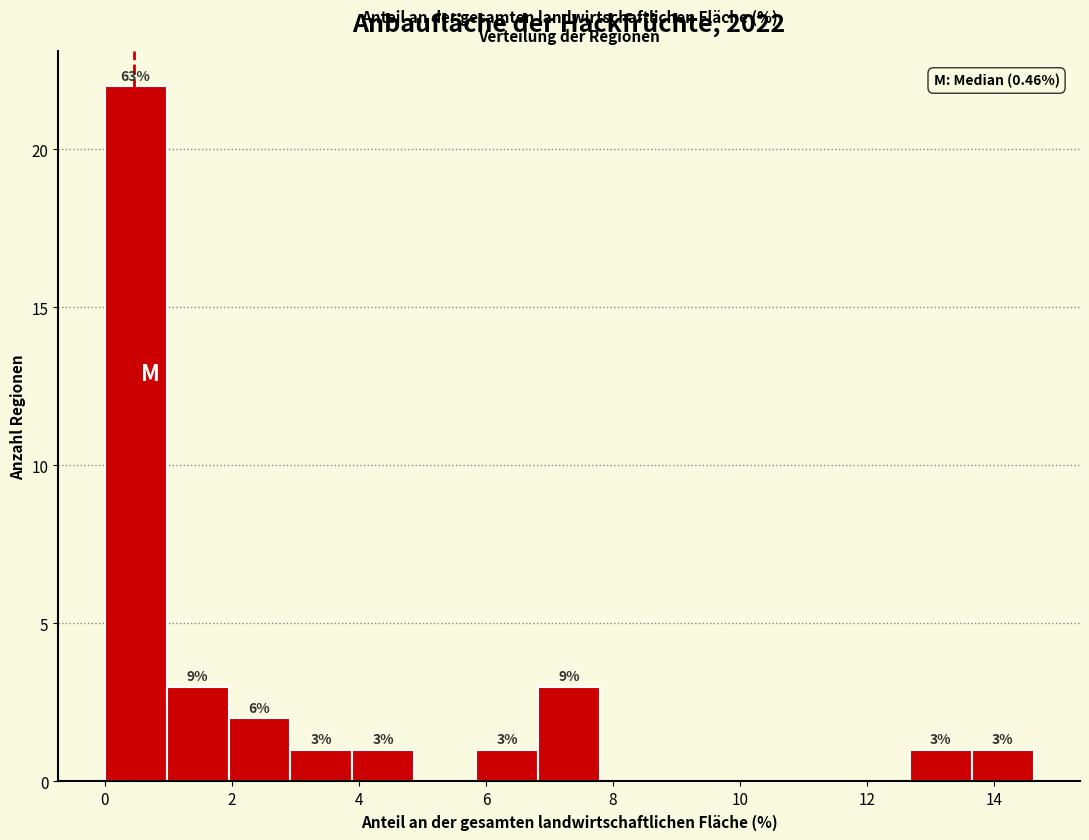

Over which range of the x-axis is the bar tallest?

0.0 to 1.0